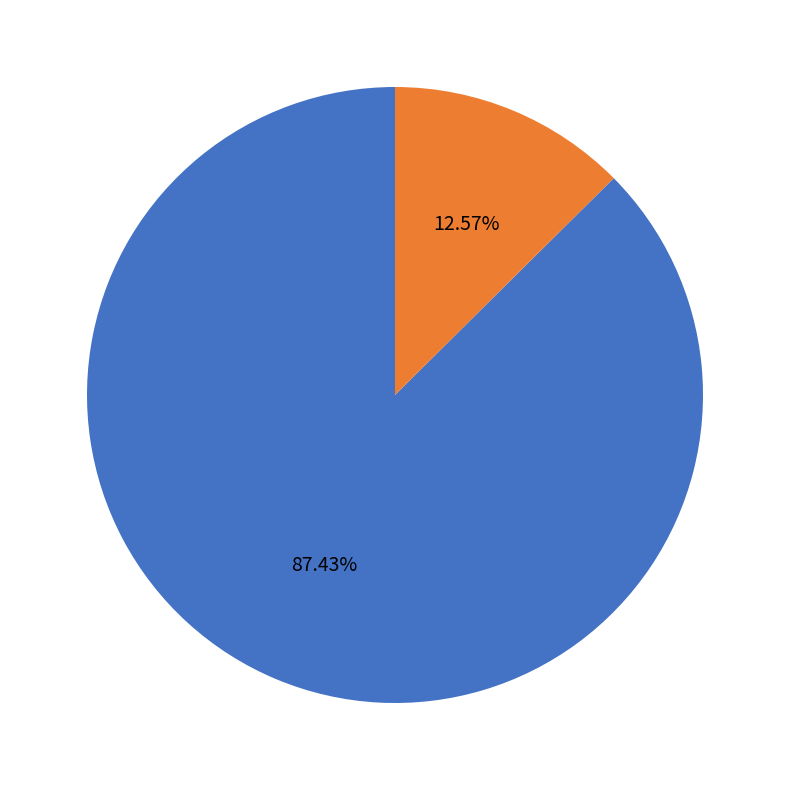

Does any single category account for the majority?

Yes